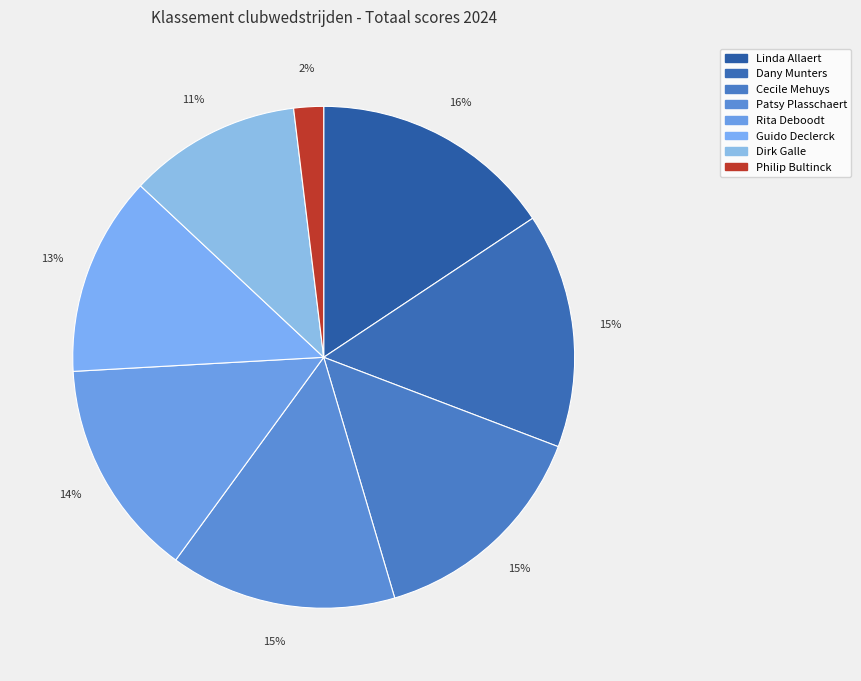

Rank the categories by value from lowest to highest.

Philip Bultinck, Dirk Galle, Guido Declerck, Rita Deboodt, Patsy Plasschaert, Cecile Mehuys, Dany Munters, Linda Allaert